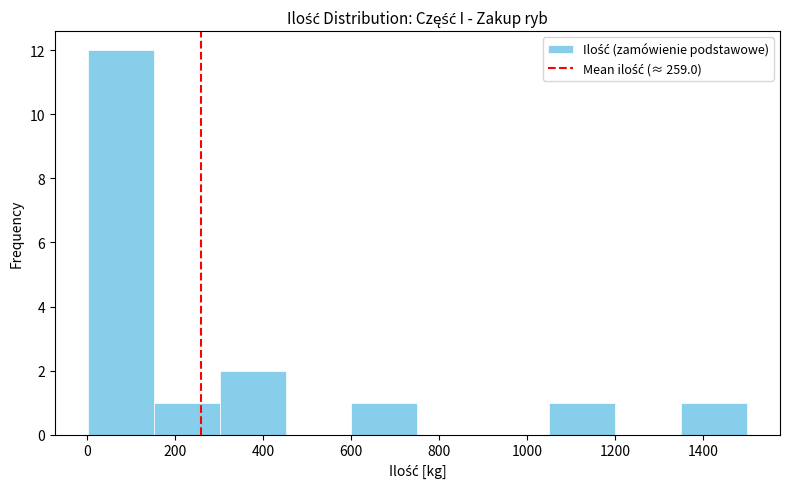

Reading left to right, list every bar in this chart as the range it spans on the x-axis followed by its height. Neither the bar edges nor the heights are printed on the chart, so give them approximately, as read against the axes.

0 to 160: 12
160 to 300: 1
300 to 460: 2
460 to 600: 0
600 to 760: 1
760 to 900: 0
900 to 1060: 0
1060 to 1200: 1
1200 to 1360: 0
1360 to 1500: 1